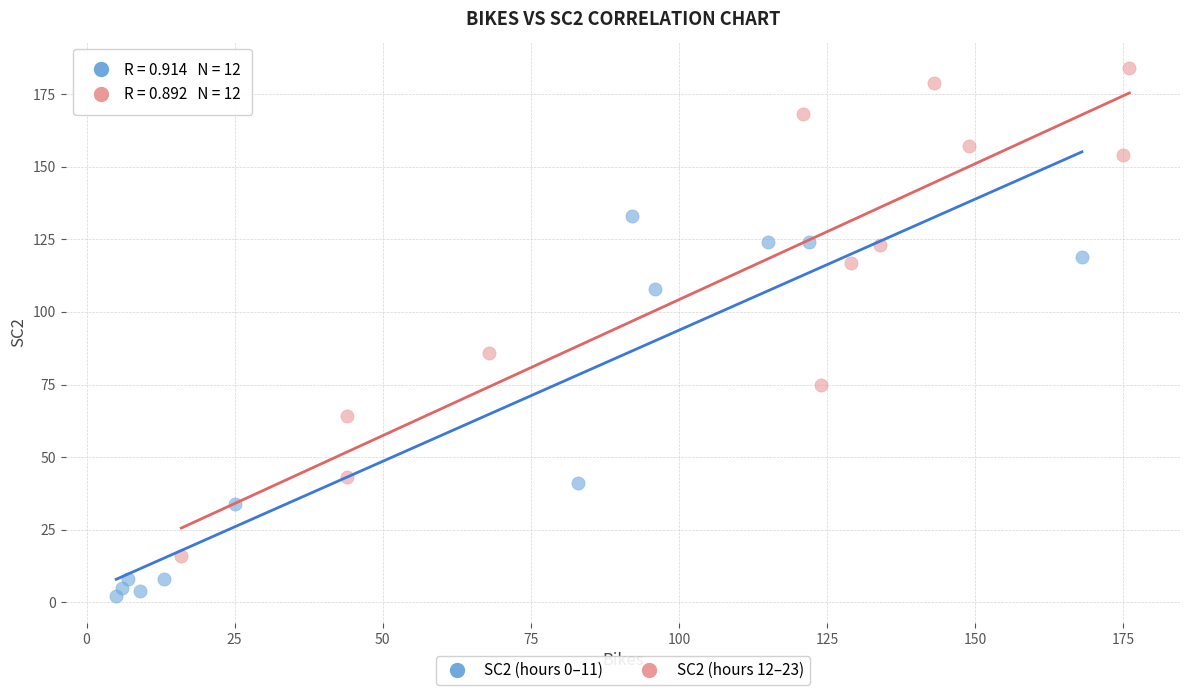

What are all the series names shown in the legend?

SC2 (hours 0–11), SC2 (hours 12–23)